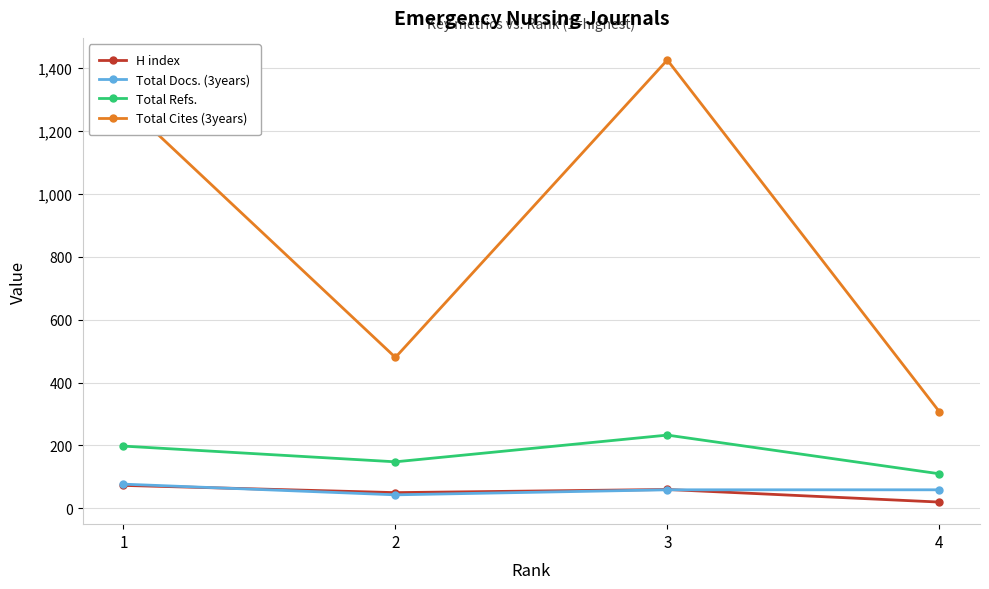

What is the difference between the H index values at 2 and 1?

23